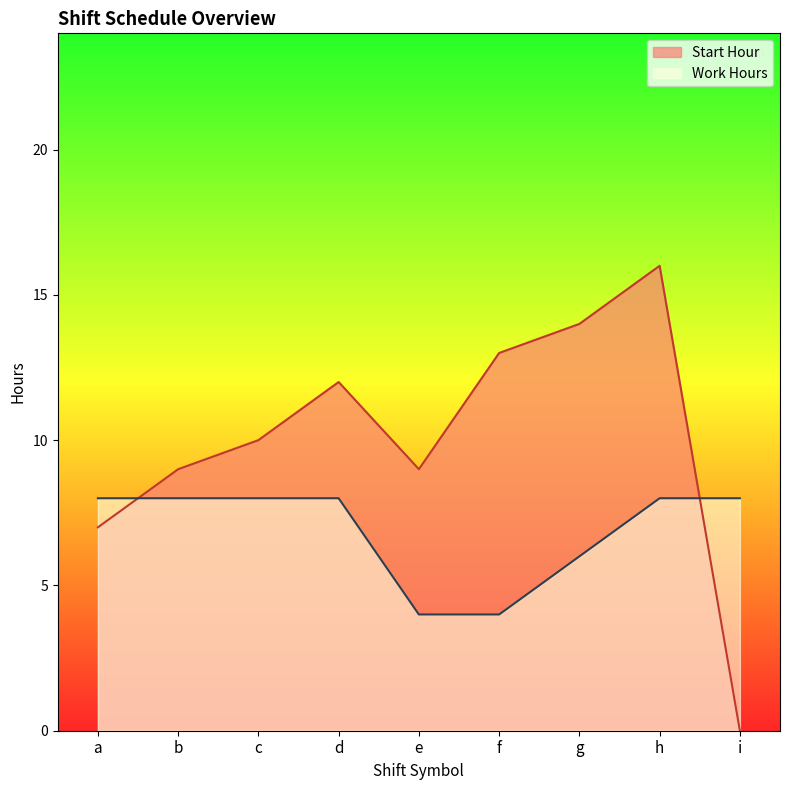

What is the value of the Work Hours point at the 5th from the left?

4.0